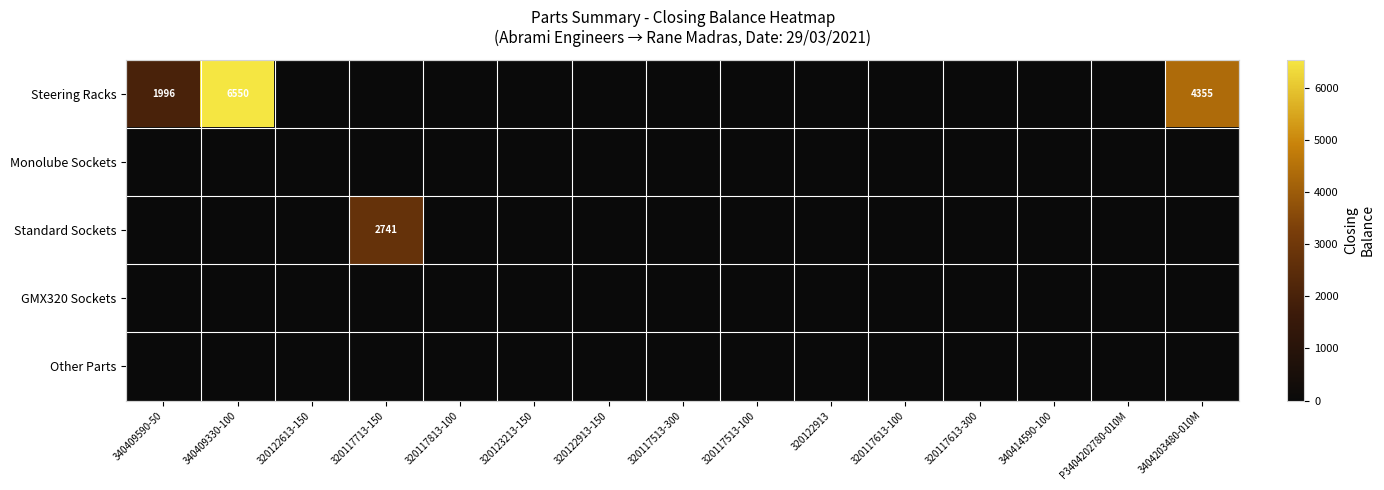

True or false: Standard Sockets has a value of 4193 at 320117713-150.

False